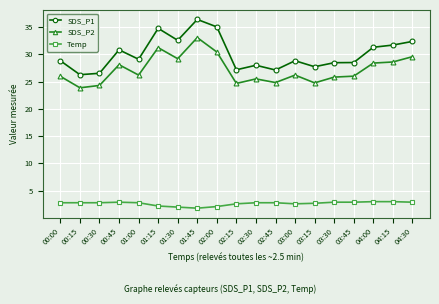

Where is the first local maximum for SDS_P1?

00:45